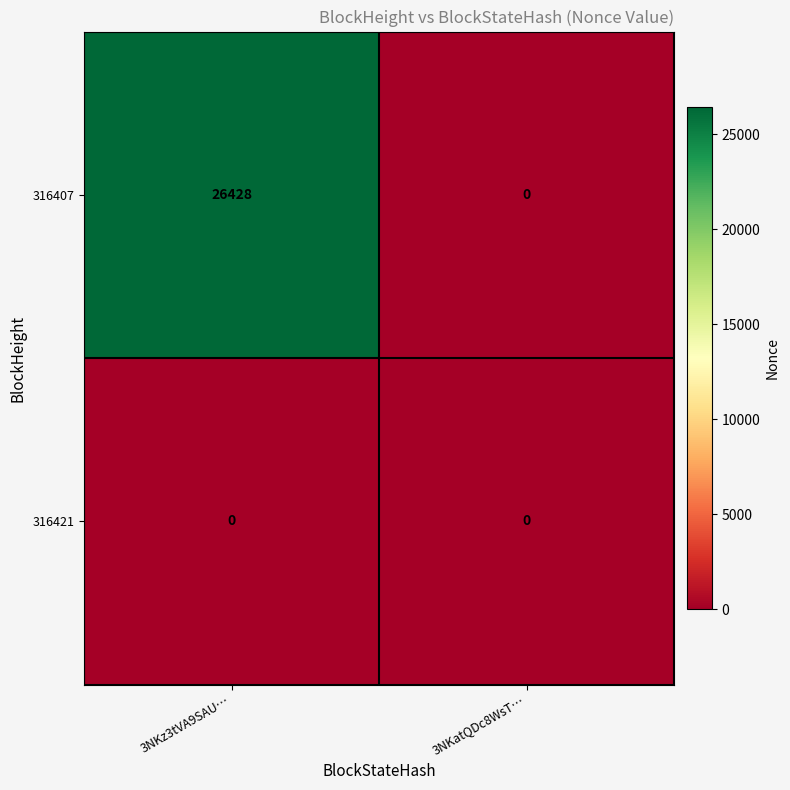

At how many categories does at least one series exceed 15514?

1